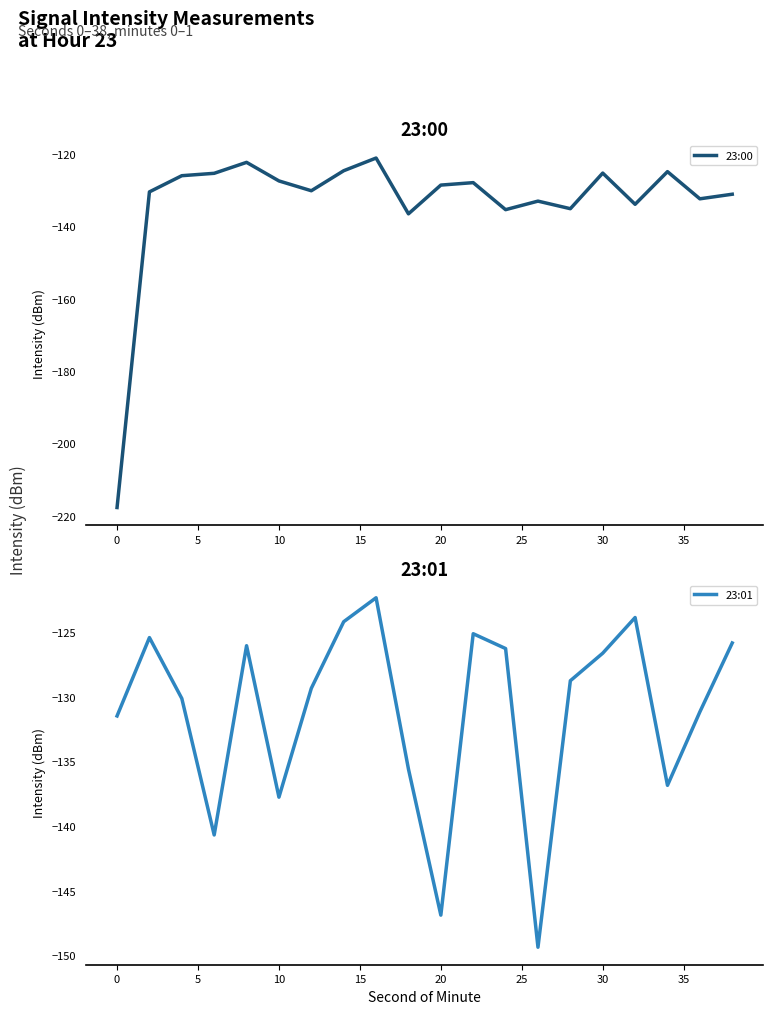

True or false: 23:00 has more than 2 points higher than both neighbors.

True